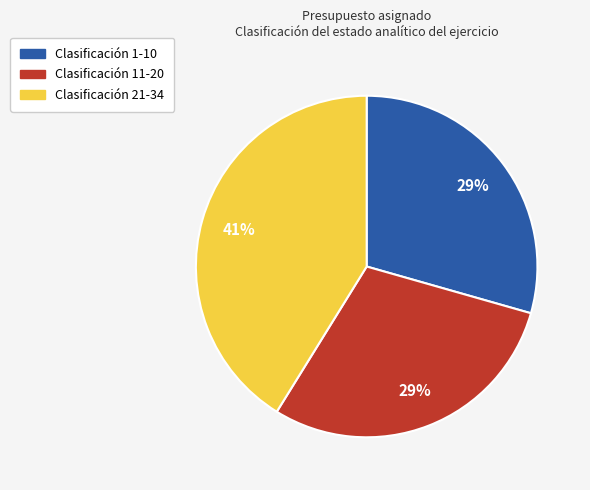

To the nearest percent, what is the difference between the largest and smallest slice percentages?

12%